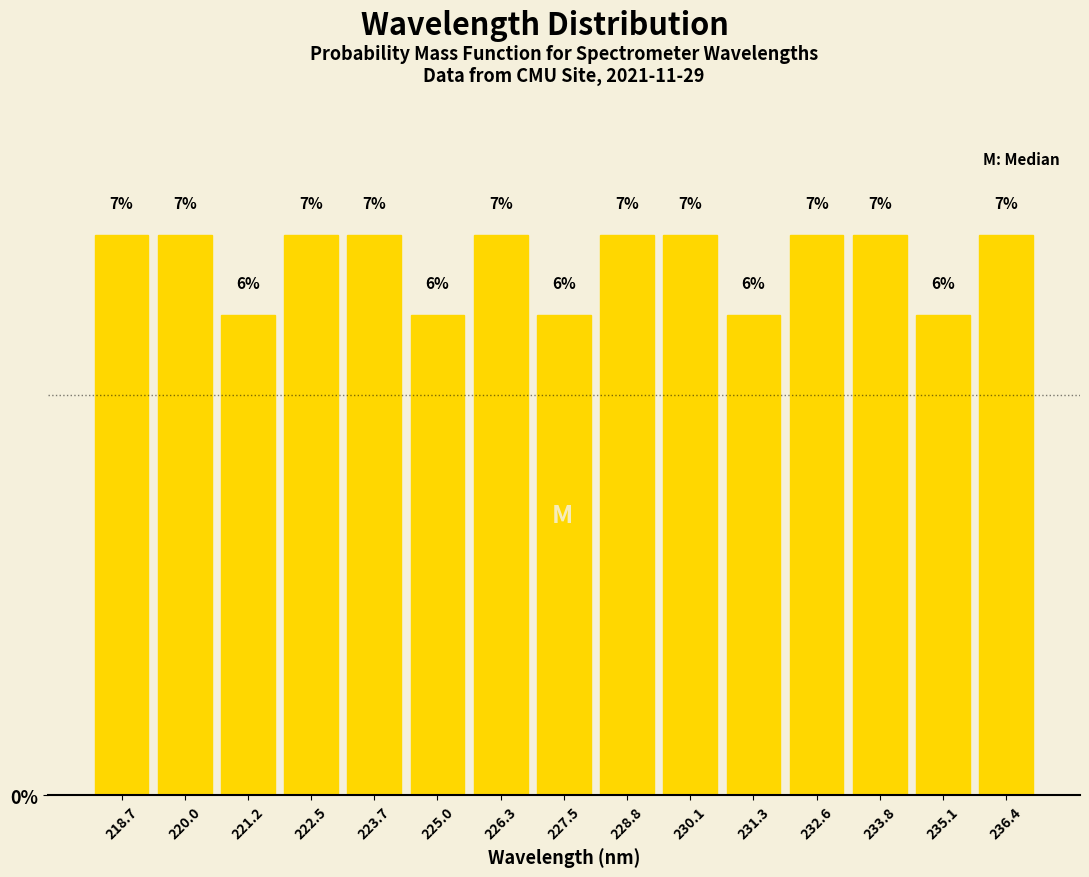

Reading left to right, list every bar in this chart as the range it spans on the x-axis followed by its height. The bar edges are not printed on the chart, so give them approximately, as read against the axis.

218.0 to 219.4: 7
219.4 to 220.6: 7
220.6 to 221.8: 6
221.8 to 223.2: 7
223.2 to 224.4: 7
224.4 to 225.6: 6
225.6 to 226.8: 7
226.8 to 228.2: 6
228.2 to 229.4: 7
229.4 to 230.6: 7
230.6 to 232.0: 6
232.0 to 233.2: 7
233.2 to 234.4: 7
234.4 to 235.8: 6
235.8 to 237.0: 7